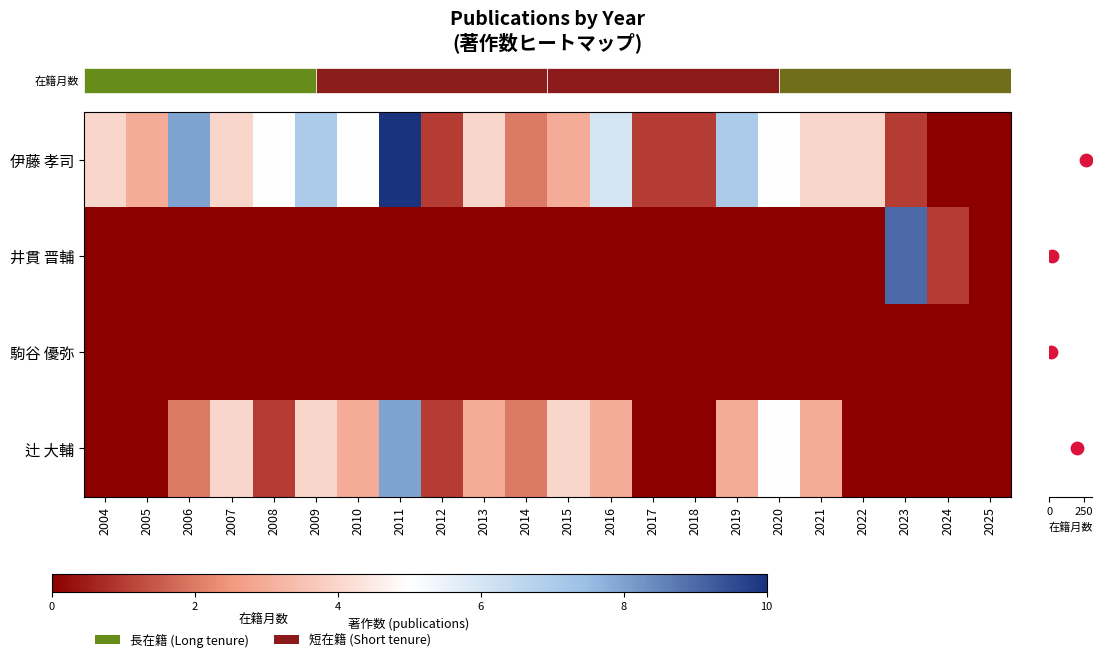

Count the 辻 大輔 values in the range 0 to 3.

17